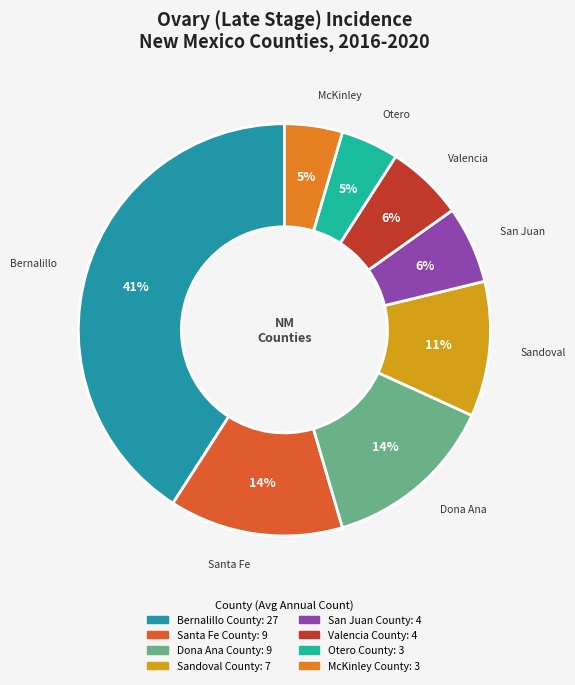

To the nearest percent, what is the combined percentage of Santa Fe County and Dona Ana County?

27%